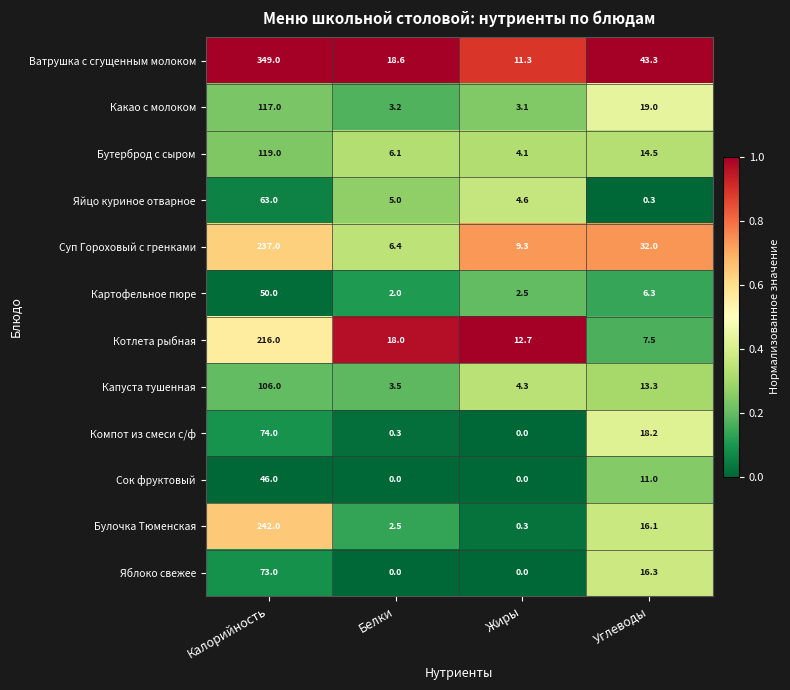

Which series has the widest spread of values?

Ватрушка с сгущенным молоком